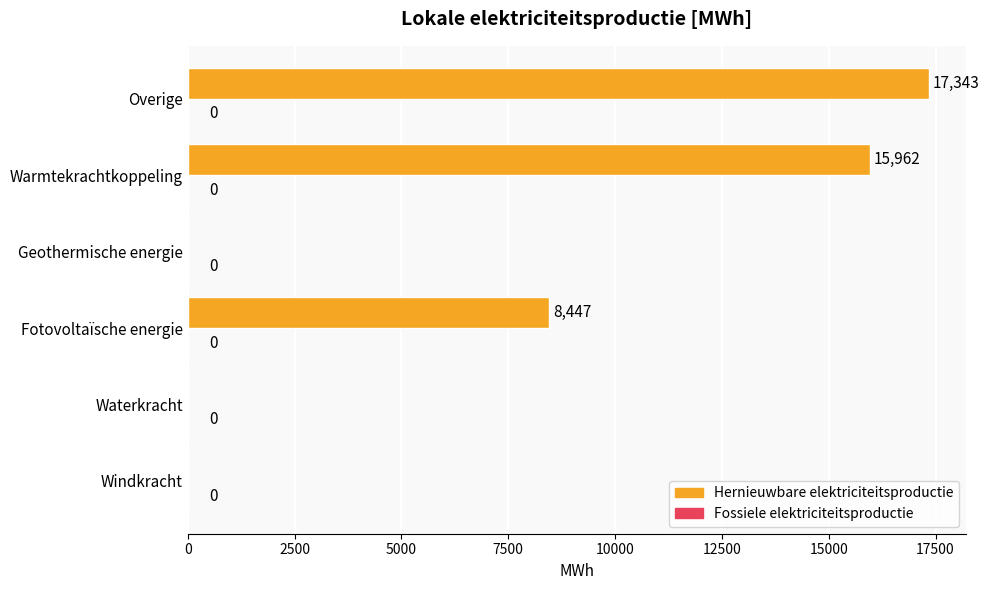

What is the change in value from Windkracht to Overige?

+17343.0